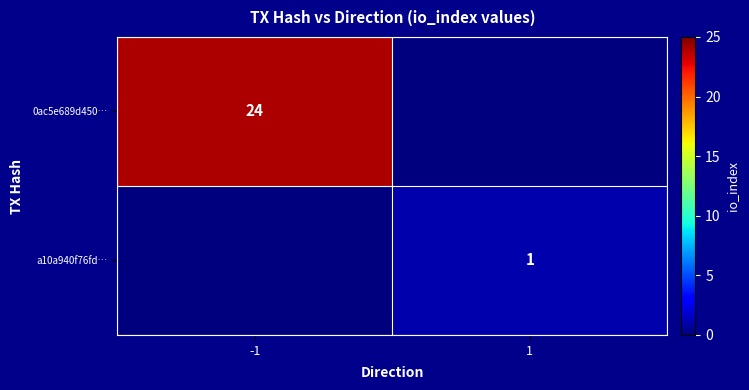

Is it true that 0ac5e689d450… equals 24 at -1?

True